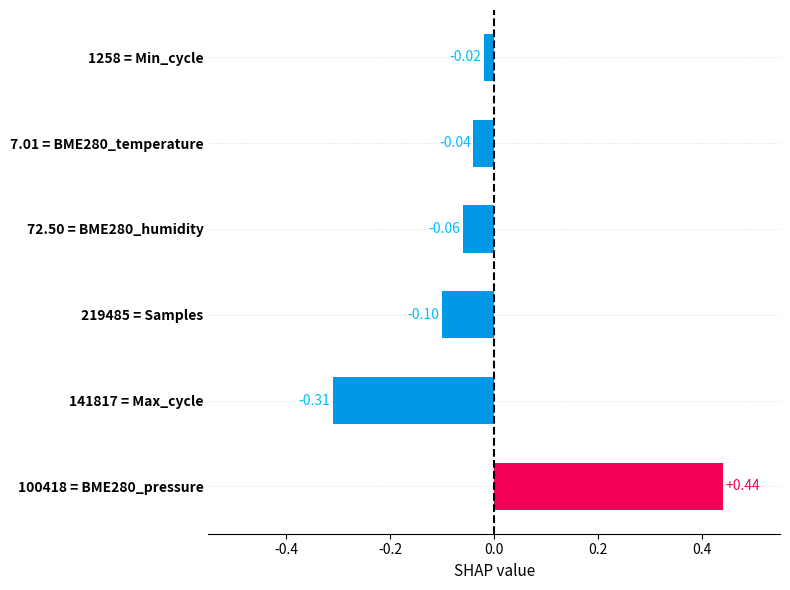

Which category has the lowest value across all series?

141817 = Max_cycle